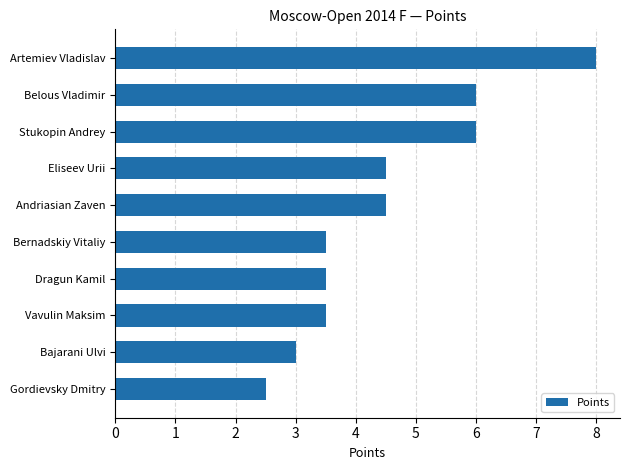

The chart shows a value of 6.0 at Stukopin Andrey. True or false?

True